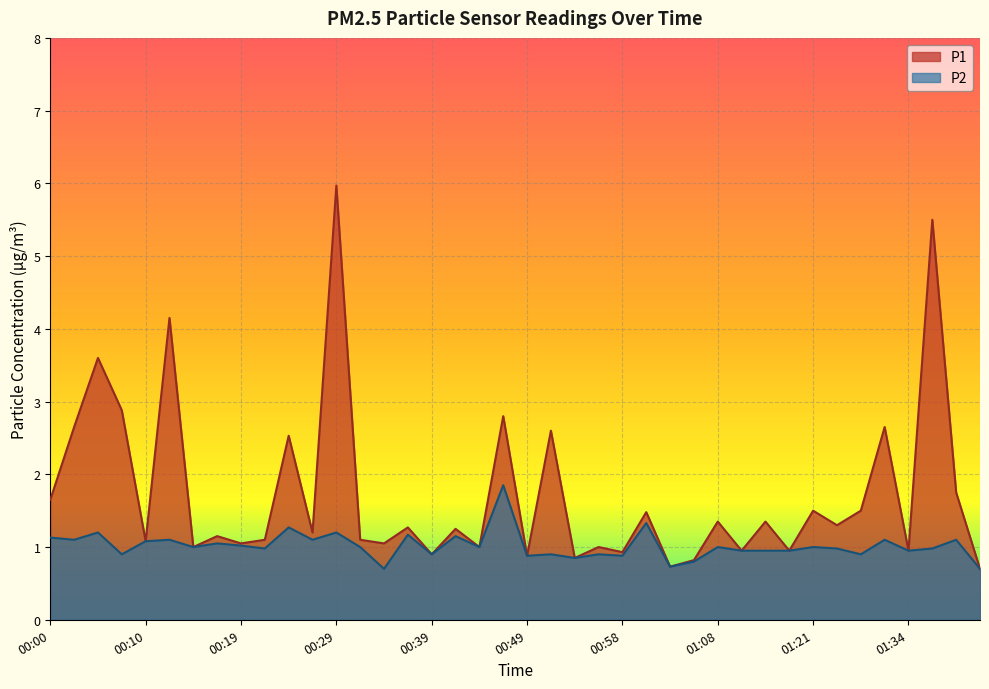

Reading left to right, transcribe all the data shown in this chart.

P1: 1.6	2.6	3.6	2.9	1.1	4.2	1.0	1.1	1.1	1.1	2.5	1.2	6.0	1.1	1.1	1.3	0.9	1.2	1.0	2.8	0.9	2.6	0.8	1.0	0.9	1.5	0.7	0.8	1.4	0.9	1.4	0.9	1.5	1.3	1.5	2.6	0.9	5.5	1.8	0.7
P2: 1.1	1.1	1.2	0.9	1.1	1.1	1.0	1.1	1.0	1.0	1.3	1.1	1.2	1.0	0.7	1.2	0.9	1.1	1.0	1.9	0.9	0.9	0.8	0.9	0.9	1.3	0.7	0.8	1.0	0.9	0.9	0.9	1.0	1.0	0.9	1.1	0.9	1.0	1.1	0.7